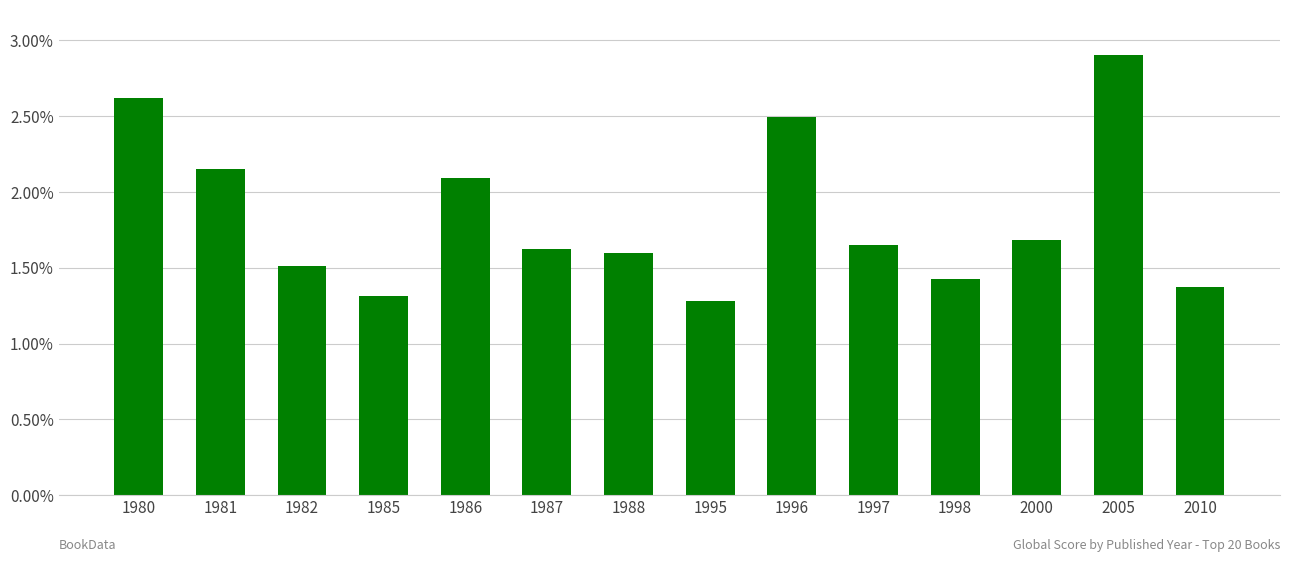

What is the difference between the second highest and minimum values?

1.3